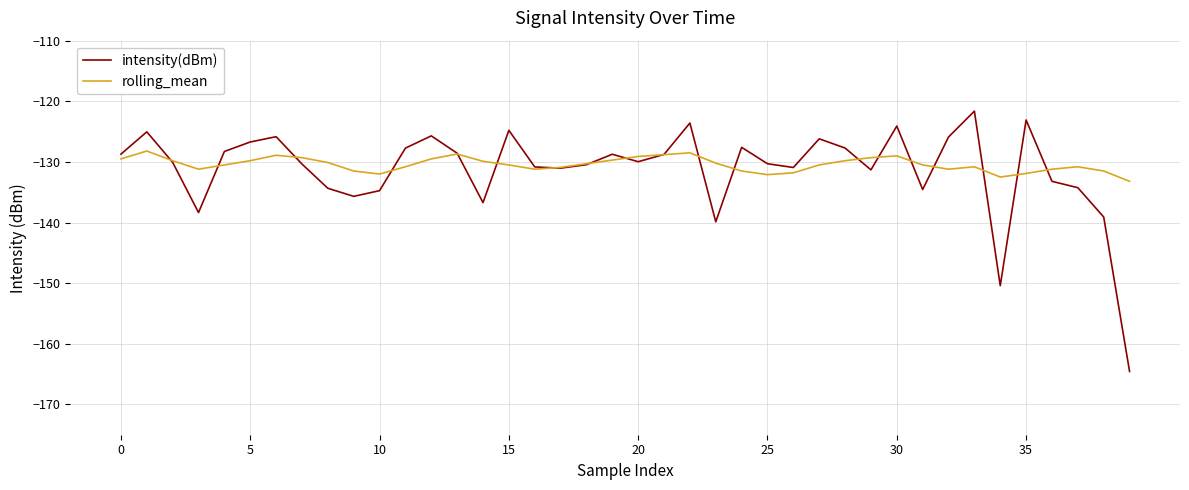

Which series has the largest range (max minus min)?

intensity(dBm)